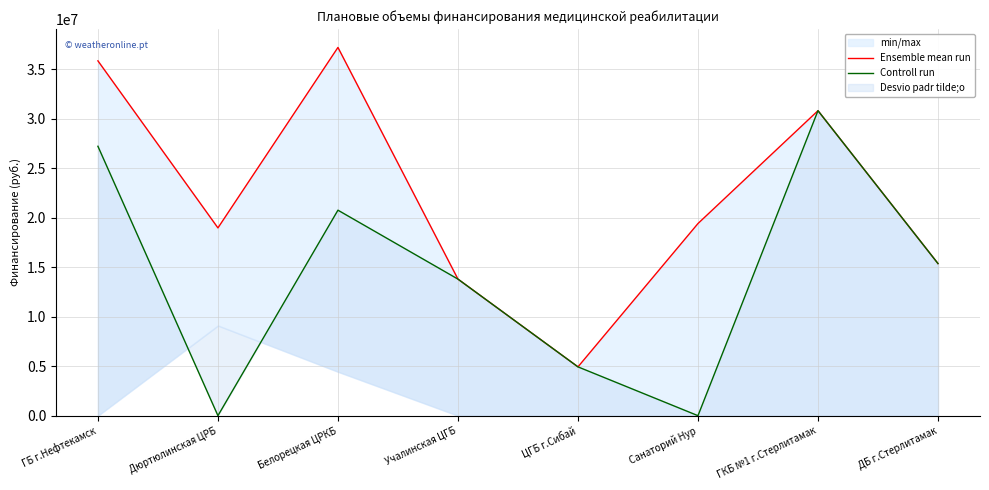

What is the sum of the Ensemble mean run values at ЦГБ г.Сибай and ГКБ №1 г.Стерлитамак?

35734185.0